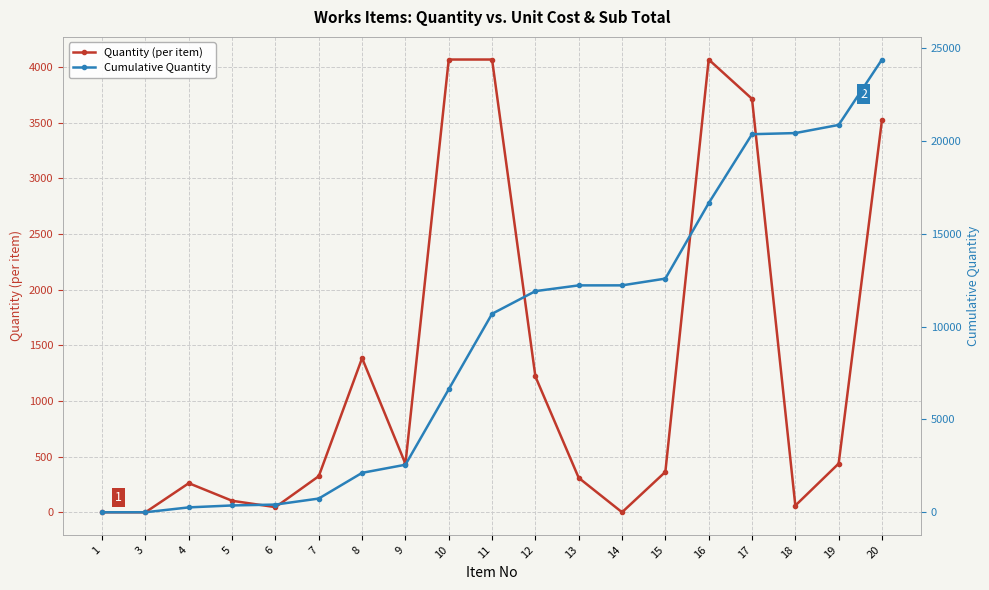

What is the maximum value shown in the chart?

24389.5